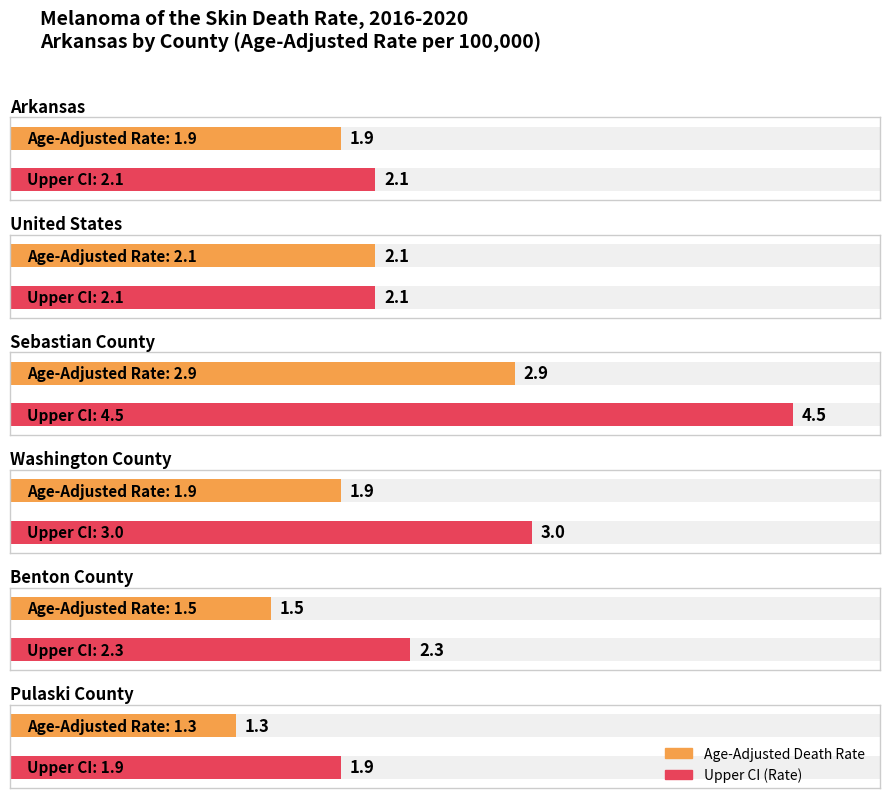

List the series in order of their peak value, lowest first.

Age-Adjusted Death Rate, Upper CI